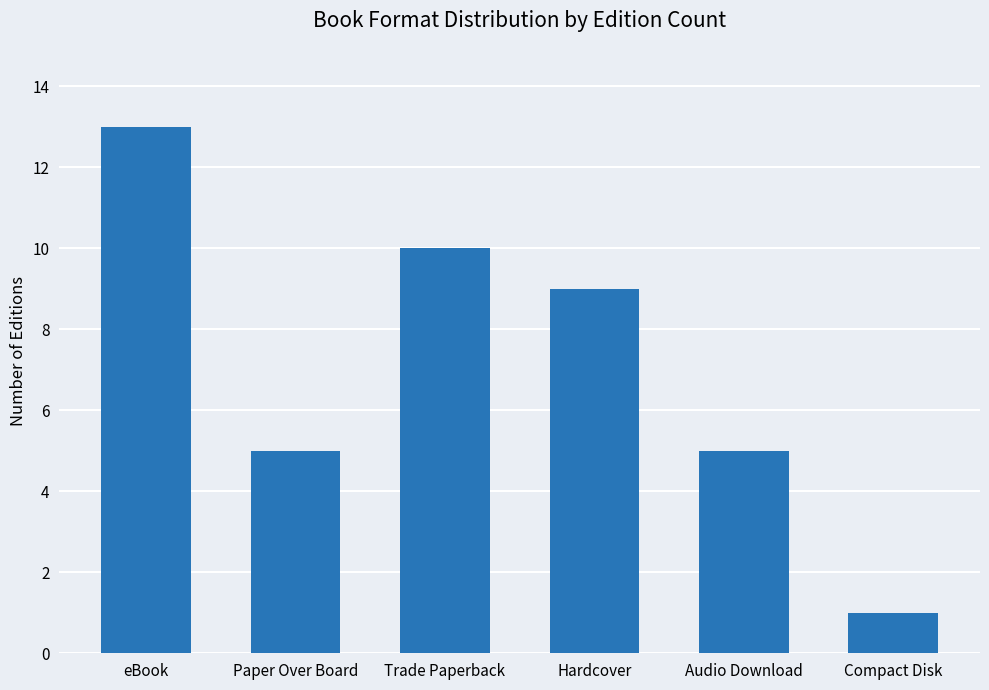

What is the value of the 4th bar from the left?

9